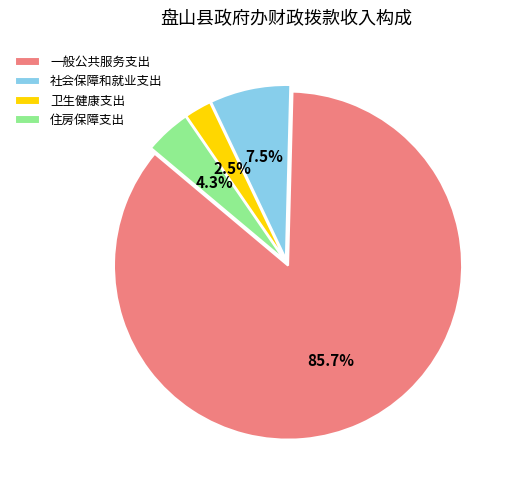

Is the sum of 社会保障和就业支出 and 一般公共服务支出 greater than half?

Yes